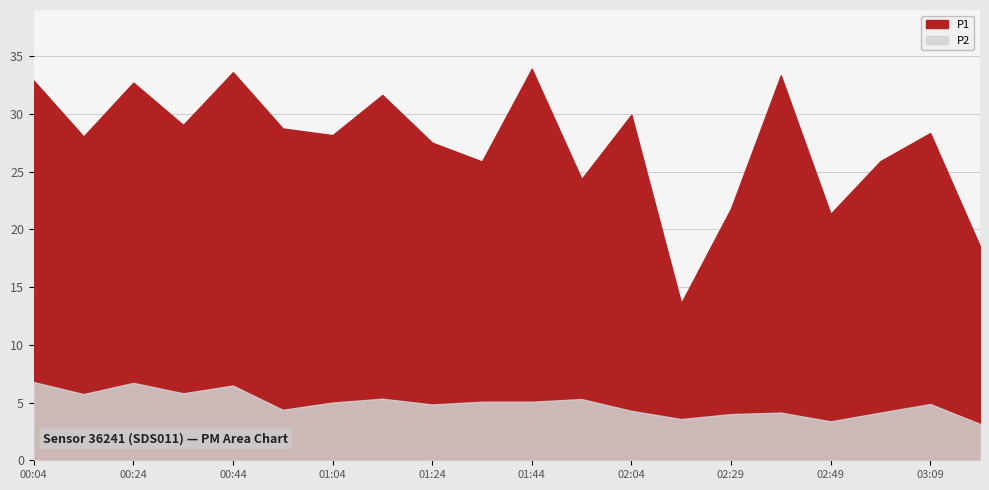

At which label is P2 closest to 4?

02:29